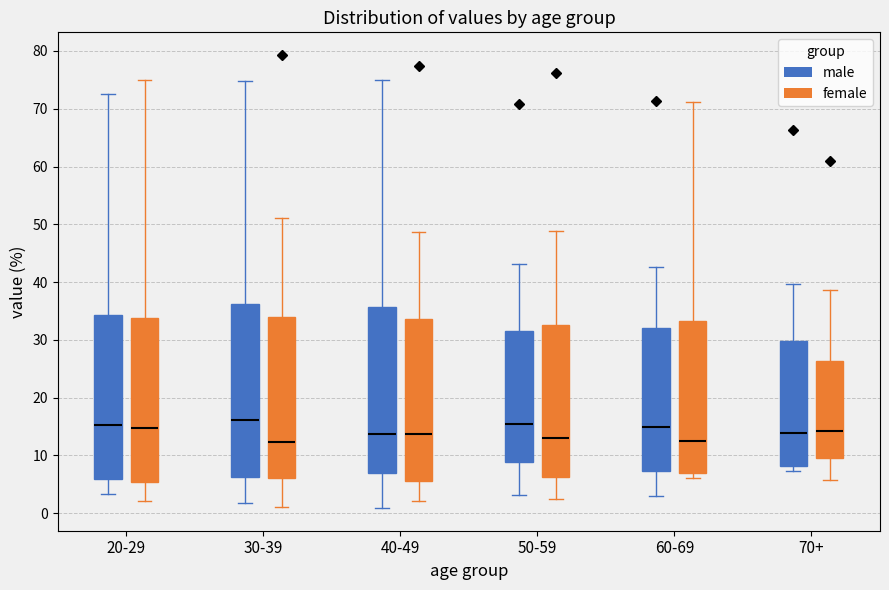

Reading left to right, transcribe this box plot: for each box, give where its median line is, the range the box spans, and where its two whiskers end, as read against the y-axis. The values are not printed on the chart, so give them approximately, as read against the axis.

20-29 (male): median 15, box 6 to 34, whiskers 3 to 73
20-29 (female): median 15, box 5 to 34, whiskers 2 to 75
30-39 (male): median 16, box 6 to 36, whiskers 2 to 75
30-39 (female): median 12, box 6 to 34, whiskers 1 to 51
40-49 (male): median 14, box 7 to 36, whiskers 1 to 75
40-49 (female): median 14, box 6 to 34, whiskers 2 to 49
50-59 (male): median 16, box 9 to 32, whiskers 3 to 43
50-59 (female): median 13, box 6 to 33, whiskers 2 to 49
60-69 (male): median 15, box 7 to 32, whiskers 3 to 43
60-69 (female): median 13, box 7 to 33, whiskers 6 to 71
70+ (male): median 14, box 8 to 30, whiskers 7 to 40
70+ (female): median 14, box 10 to 26, whiskers 6 to 39